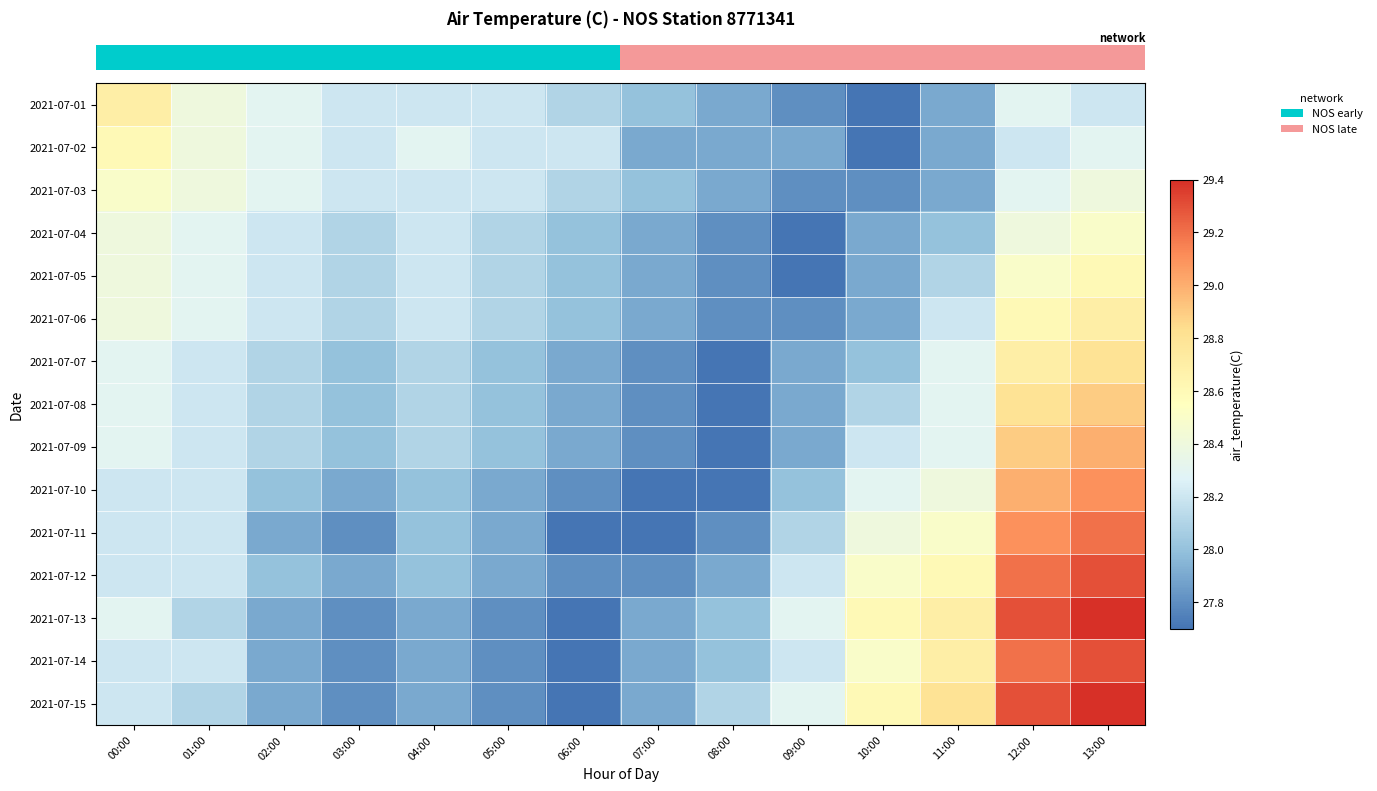

What is the spread (max minus min) of values at 01:00?

0.3